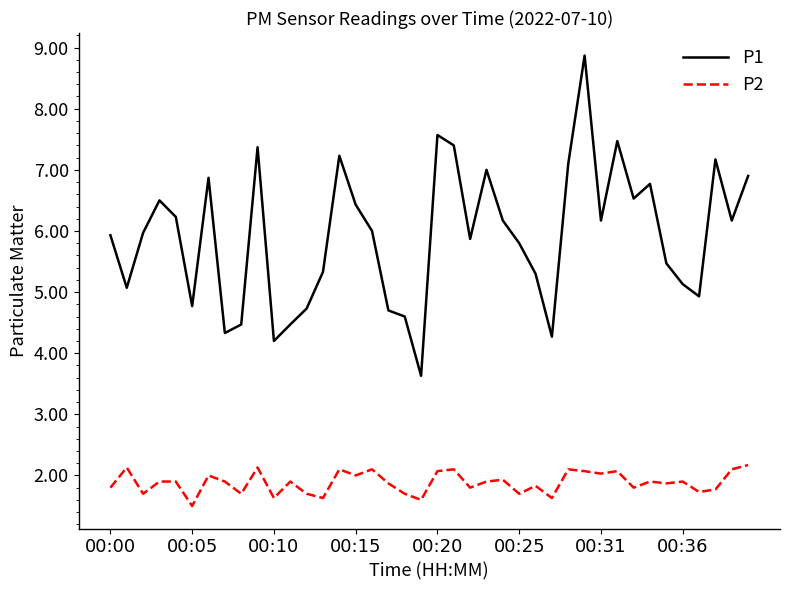

What is the sum of all P1 values?

236.9